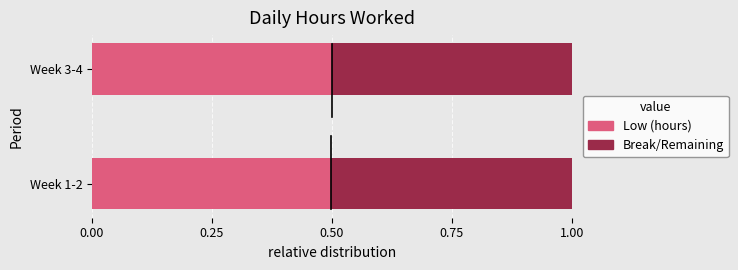

What is the minimum value for Low (hours)?

0.5